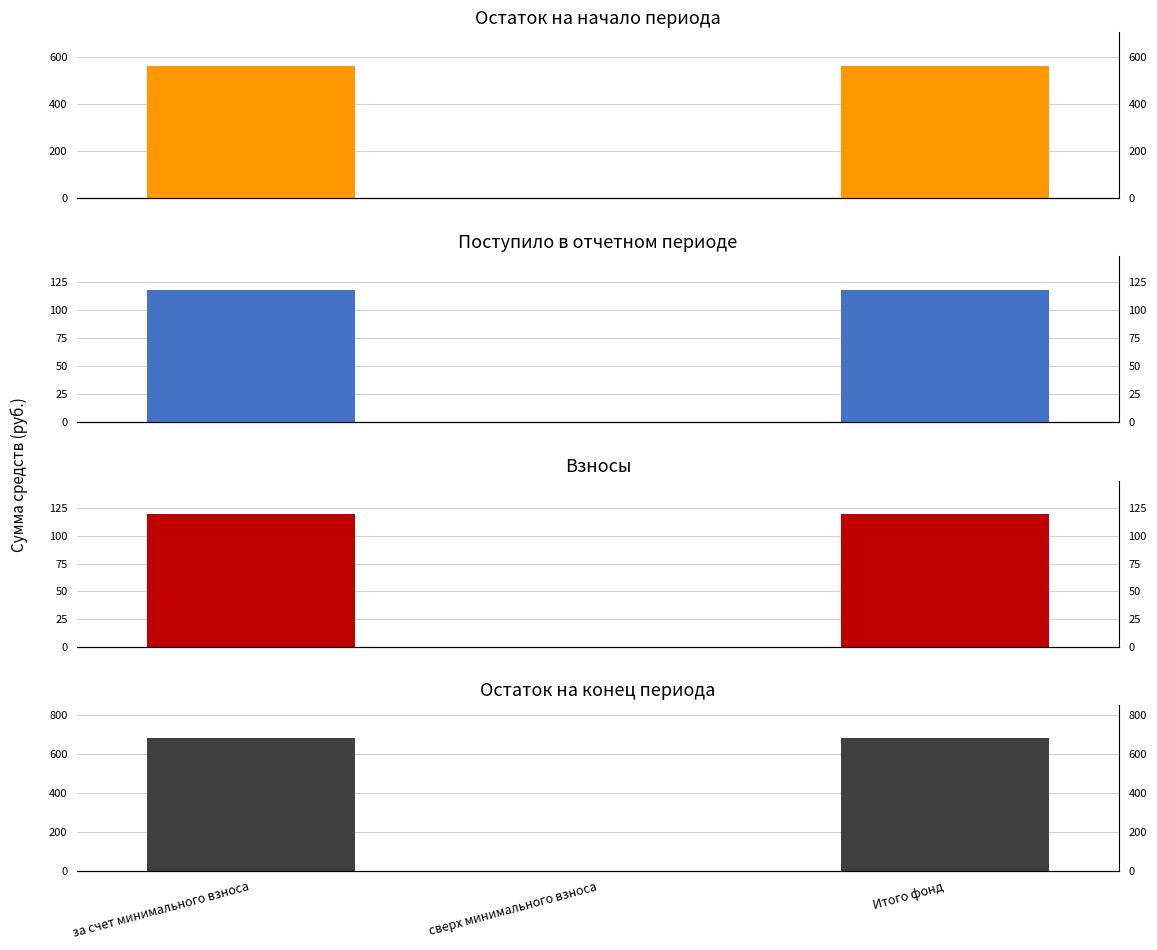

Which series has the largest range (max minus min)?

Остаток на конец